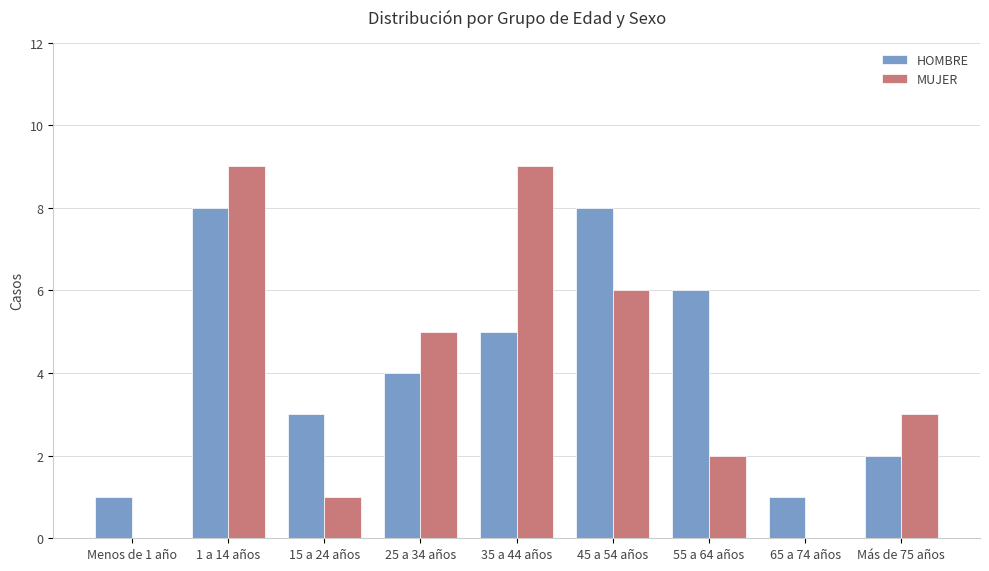

Reading left to right, what are all the values shown in this chart?

HOMBRE: 1	8	3	4	5	8	6	1	2
MUJER: 0	9	1	5	9	6	2	0	3